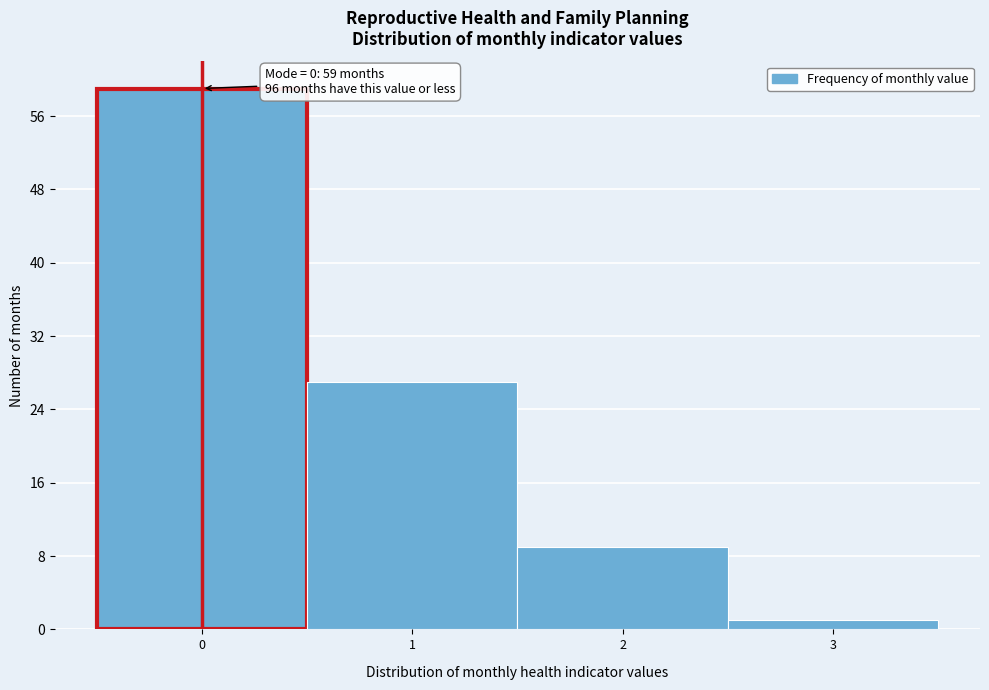

Which range on the x-axis has the tallest bar?

-0.5 to 0.5